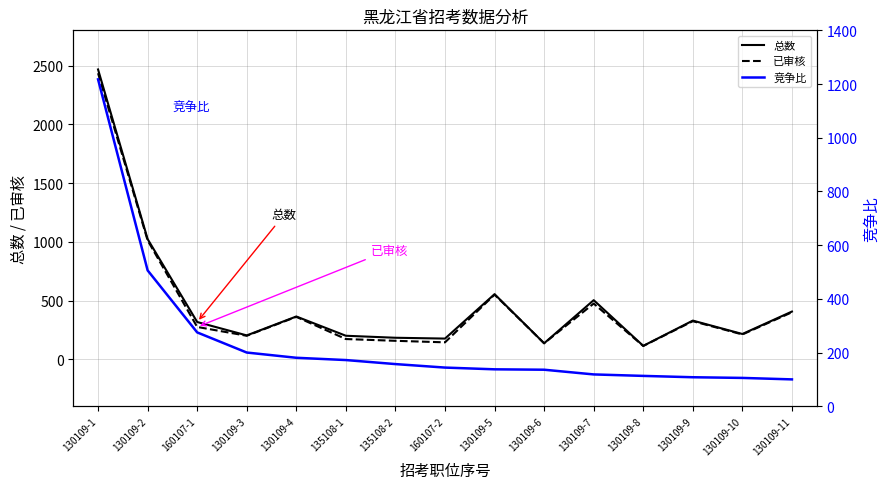

Count the number of data series in this chart.

3